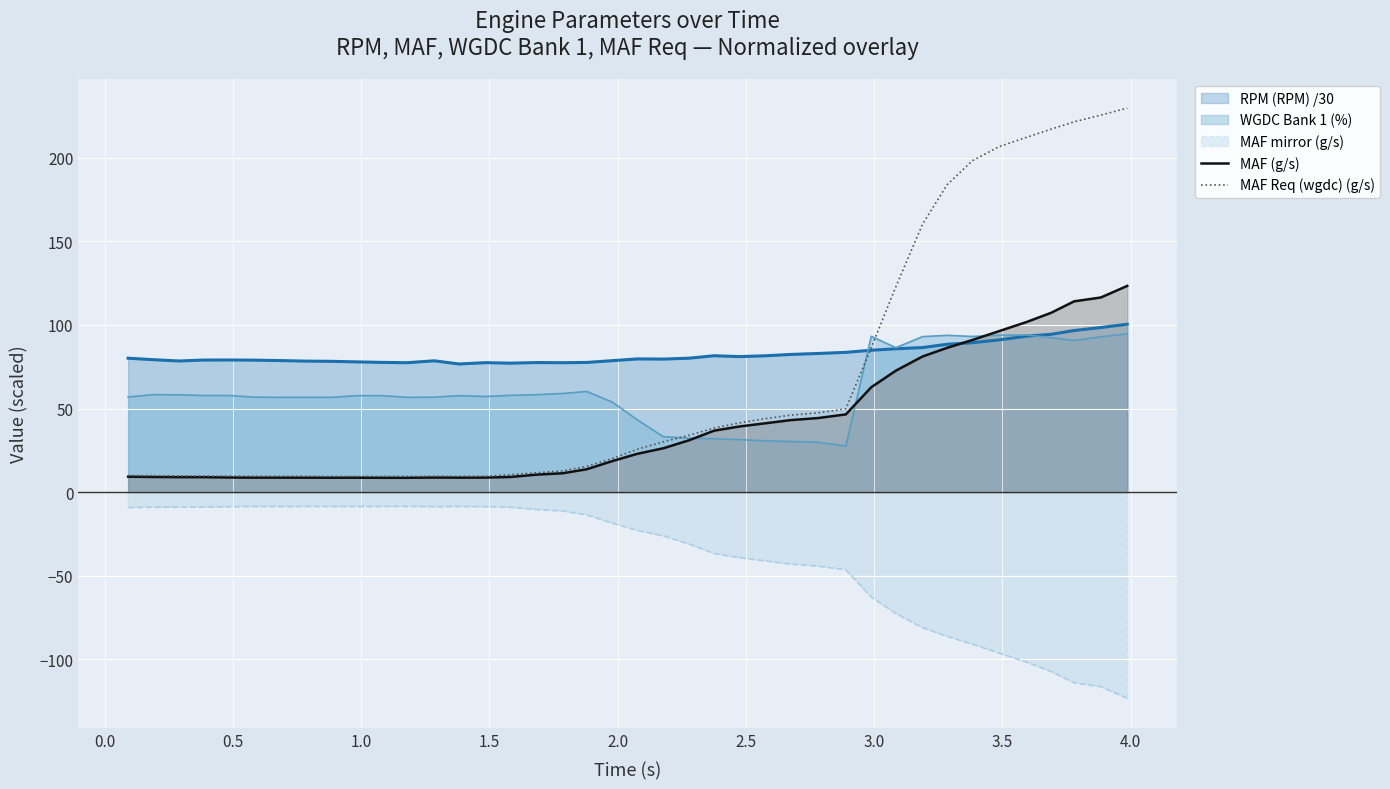

What is the sum of all MAF Req (wgdc) (g/s) values?

2634.4